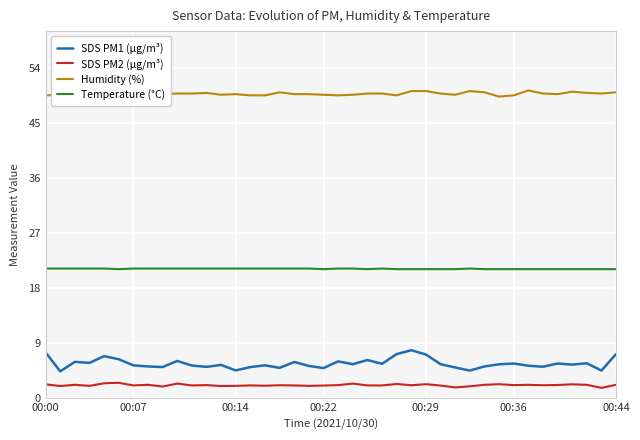

What is the lowest value of the SDS PM2 (µg/m³) series?

1.7